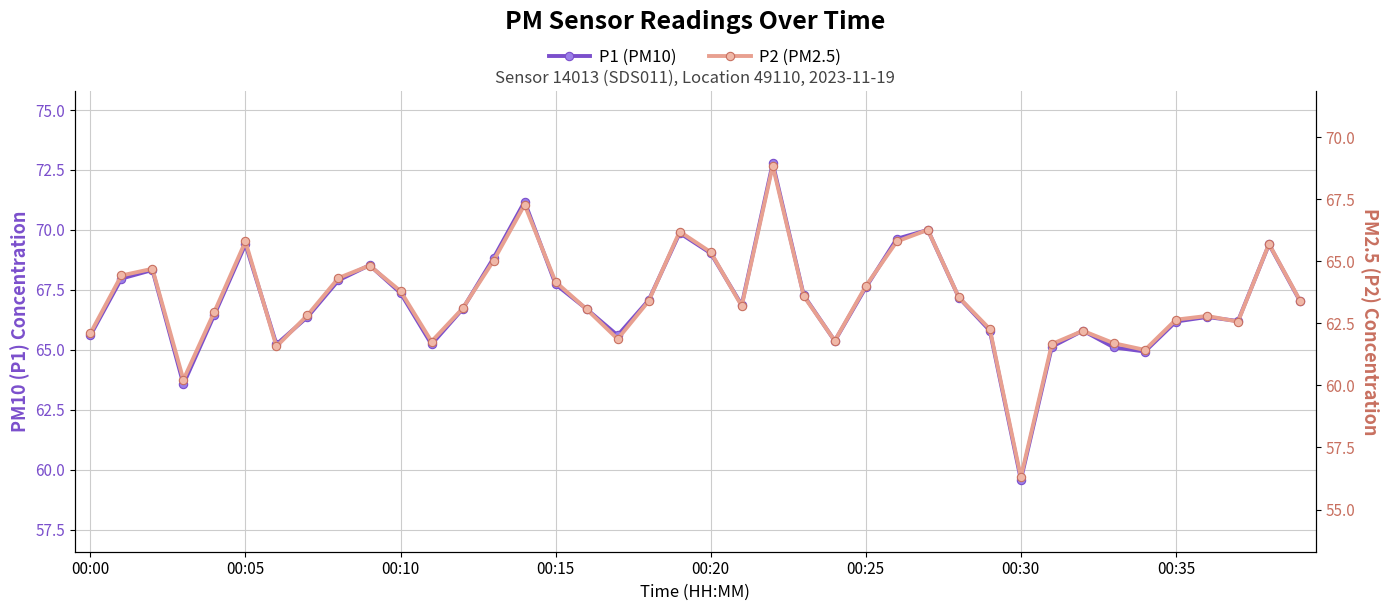

True or false: P2 (PM2.5) and P1 (PM10) intersect in this chart.

False